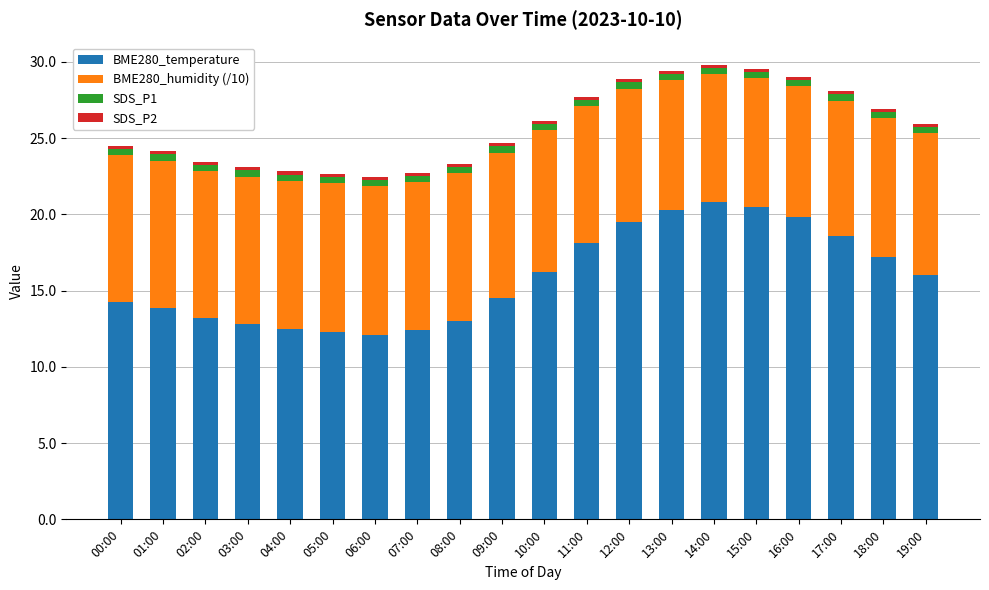

What is the highest value of the BME280_temperature series?

20.8